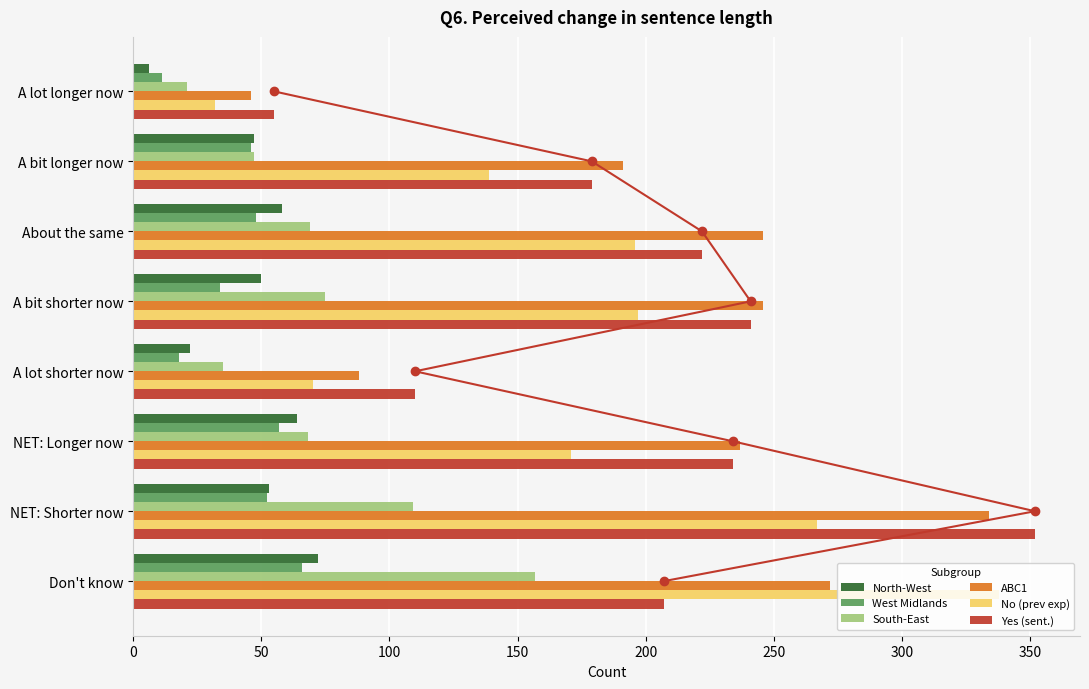

The value of ABC1 at About the same is 321. True or false?

False